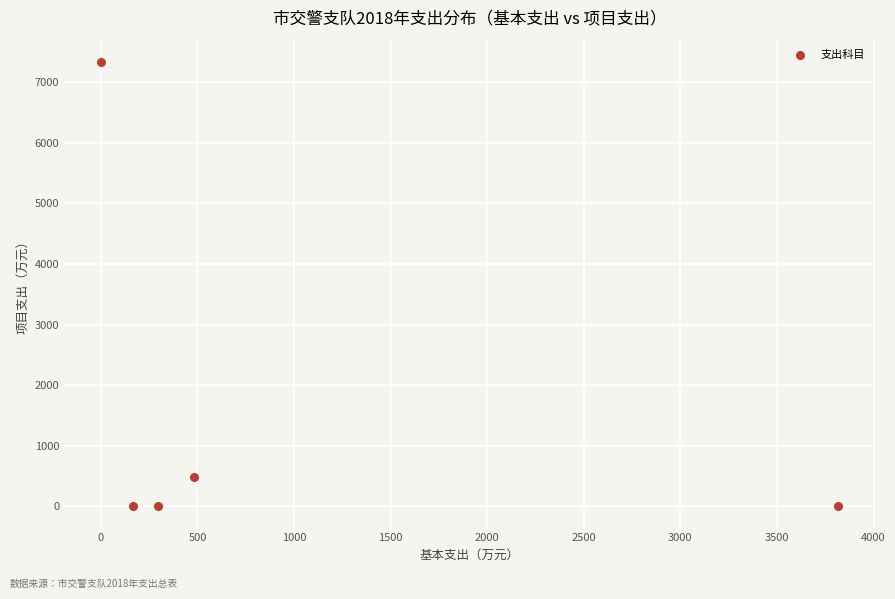

What is the average Y value?

1564.9